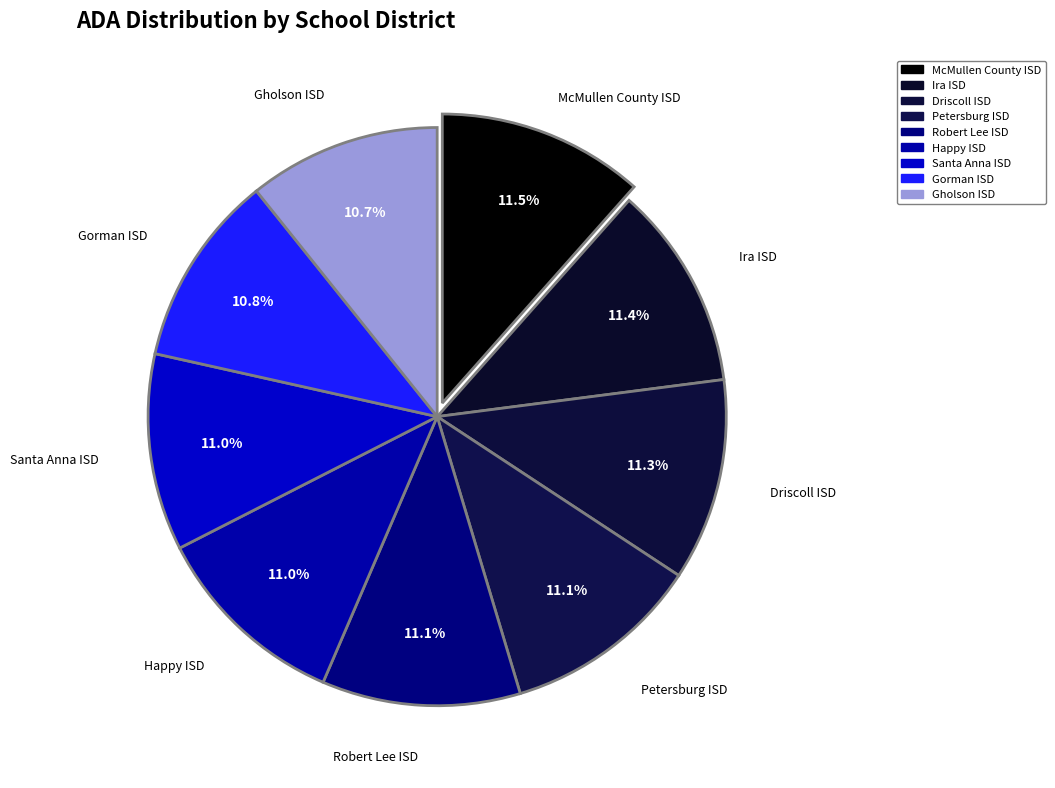

To the nearest percent, what is the difference between the largest and smallest slice percentages?

1%